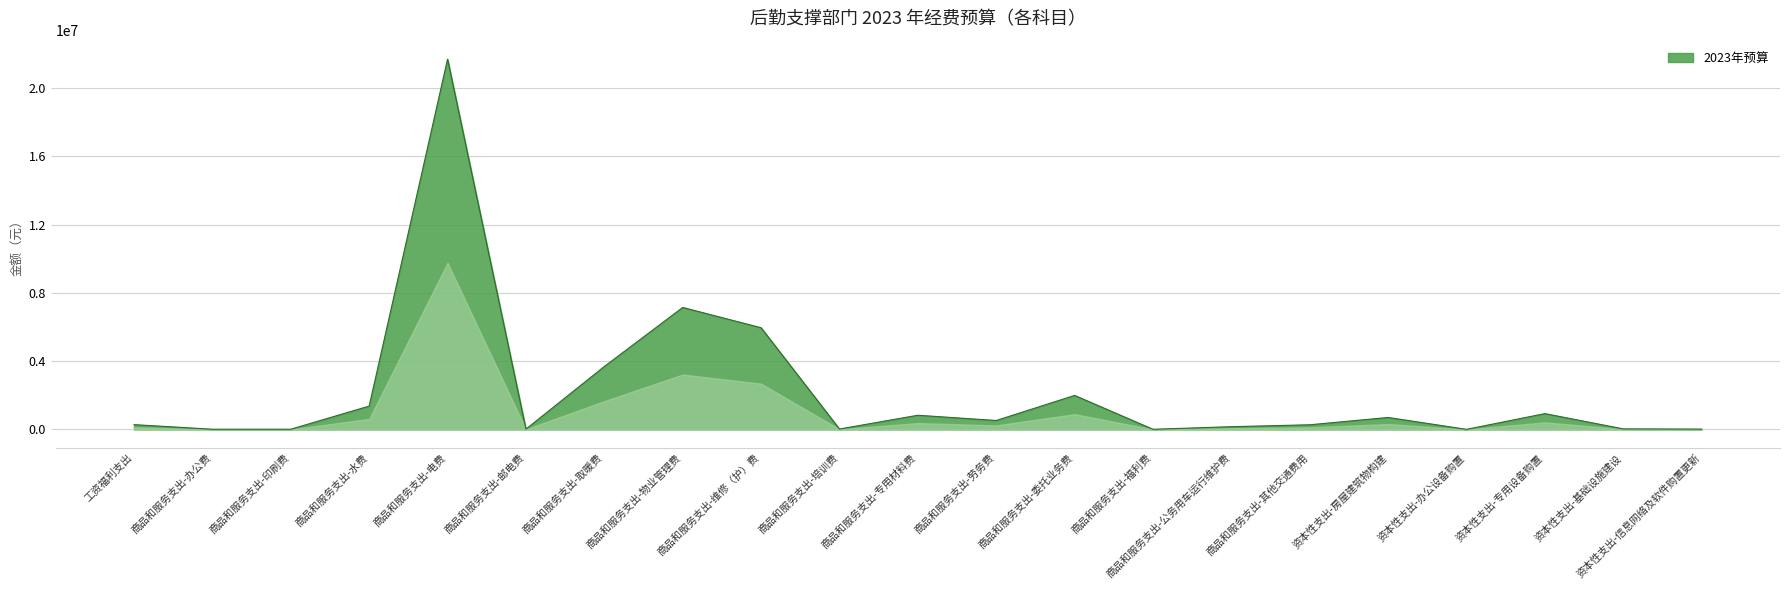

The chart shows a value of 700000 at 资本性支出-房屋建筑物构建. True or false?

True